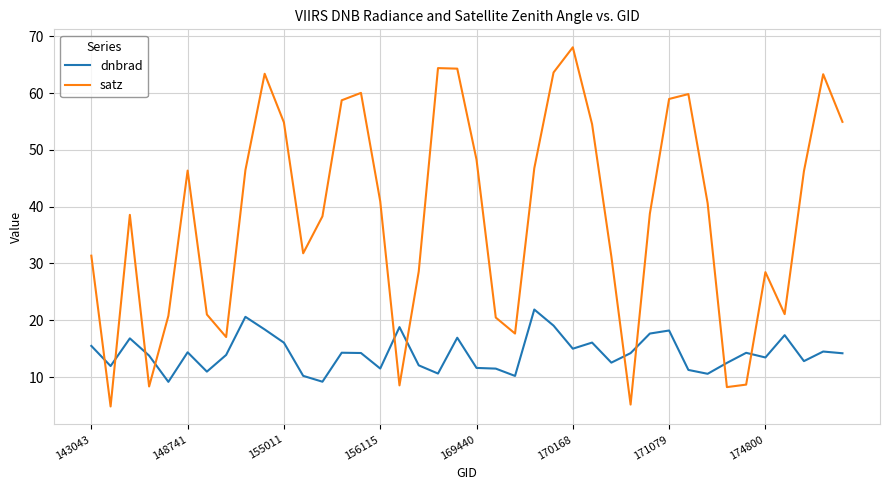

Which series has the widest spread of values?

satz